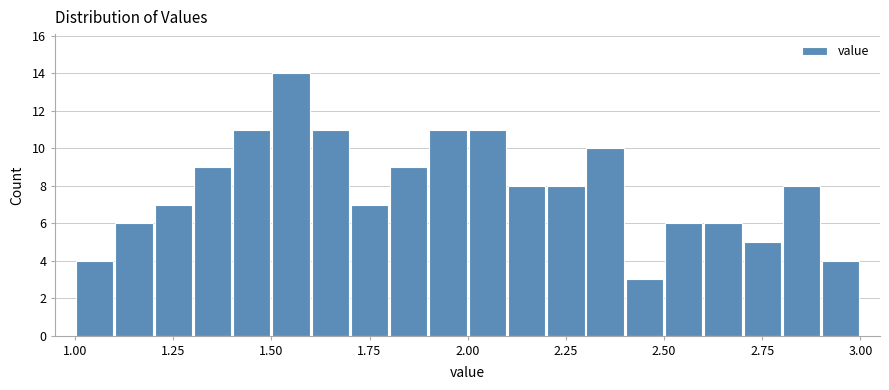

Read against the x-axis, roughly where is the centre of the tallest bar?

1.55